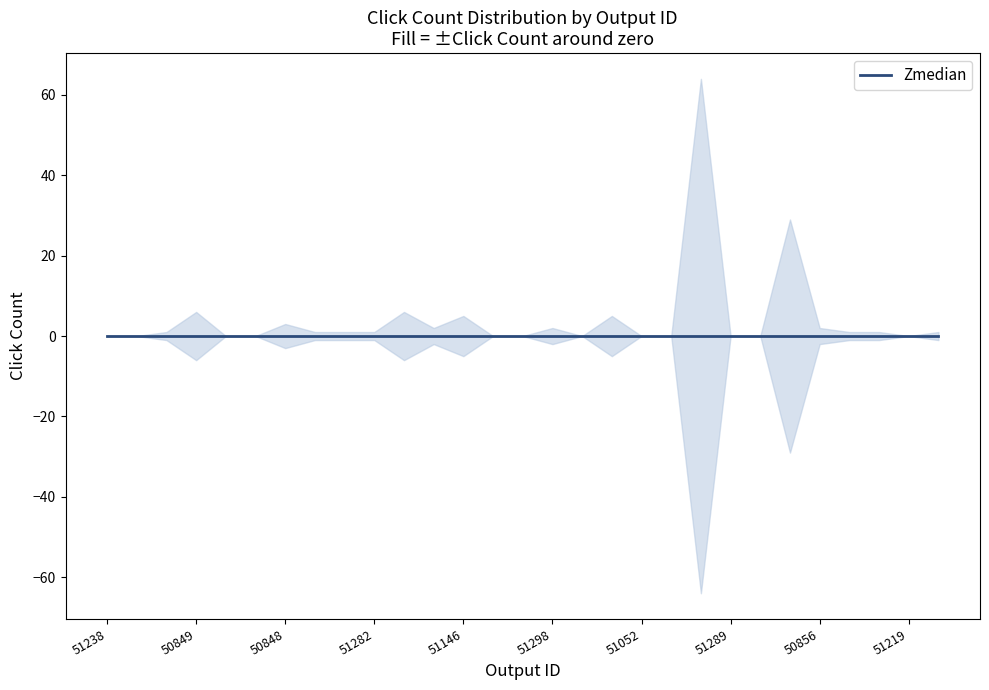

Where is Zmedian nearest to the value 0?

51238